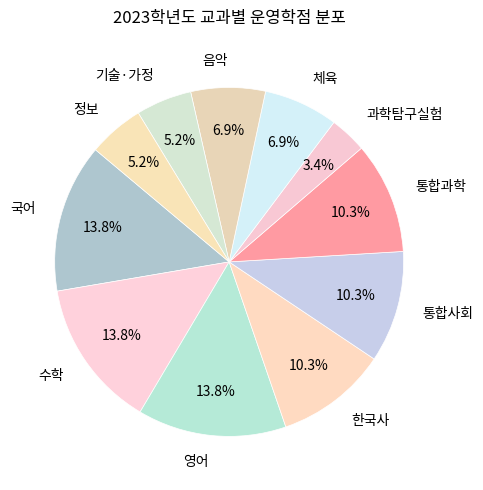

Count the number of slices in the pie.

11